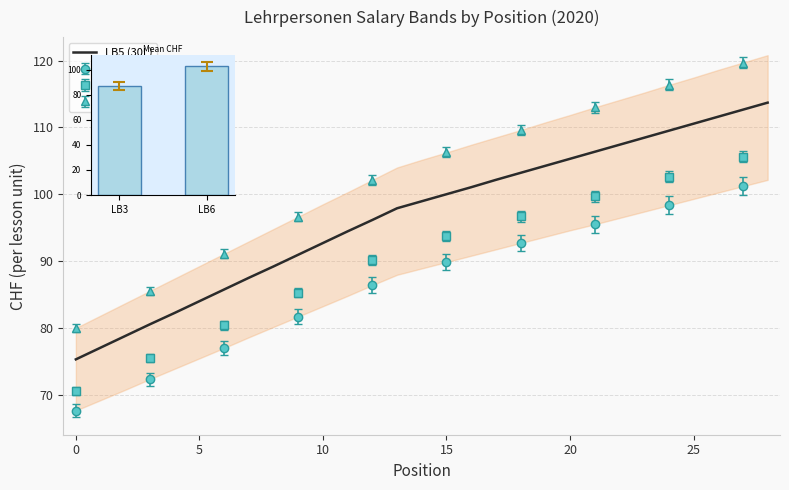

Which category has the highest value across all series?

28